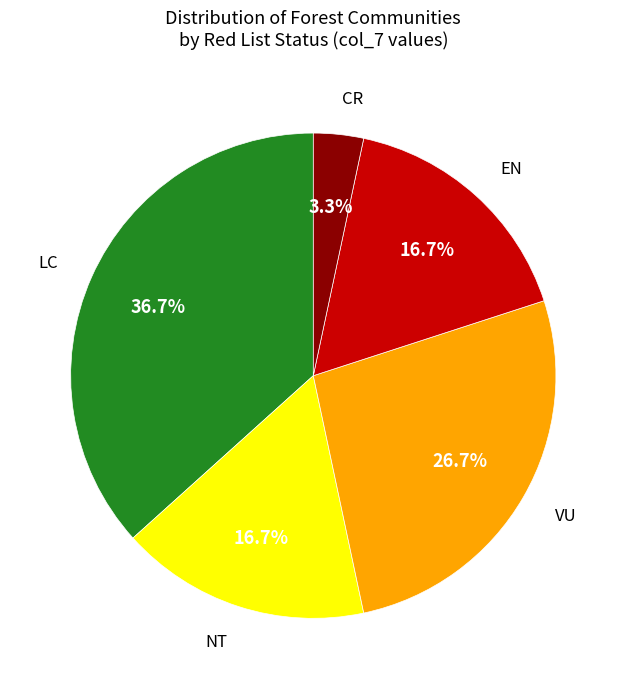

Which slice is the smallest?

CR